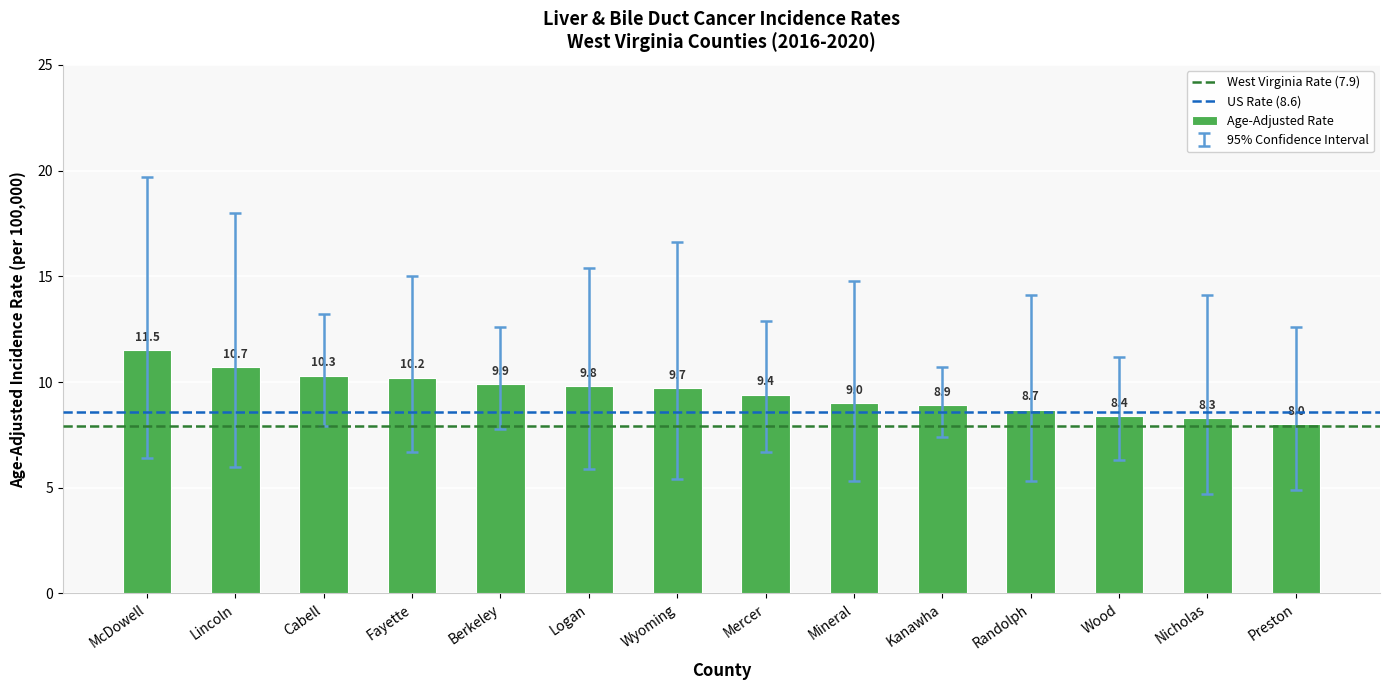

Rank the categories by value from highest to lowest.

McDowell, Lincoln, Cabell, Fayette, Berkeley, Logan, Wyoming, Mercer, Mineral, Kanawha, Randolph, Wood, Nicholas, Preston